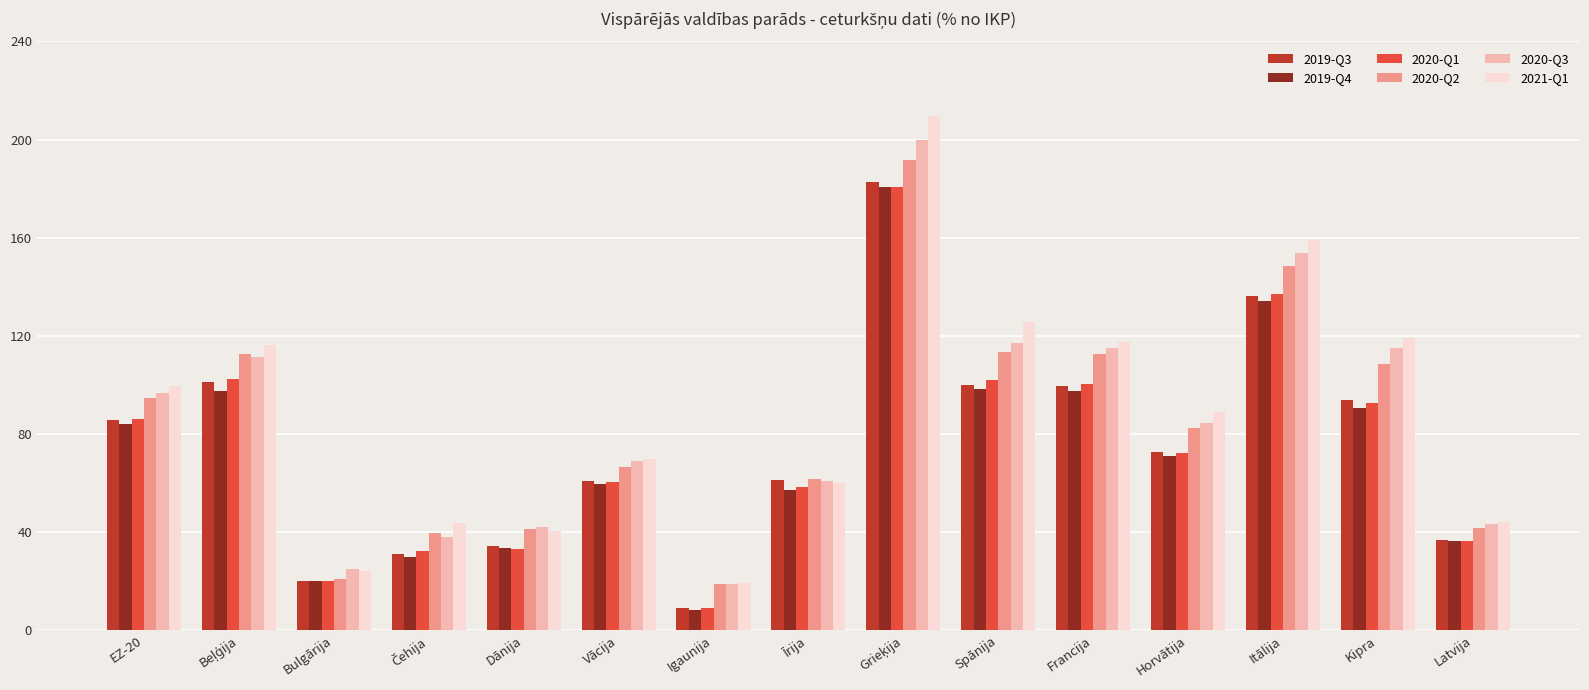

True or false: 2020-Q2 has a value of 69.9 at Latvija.

False